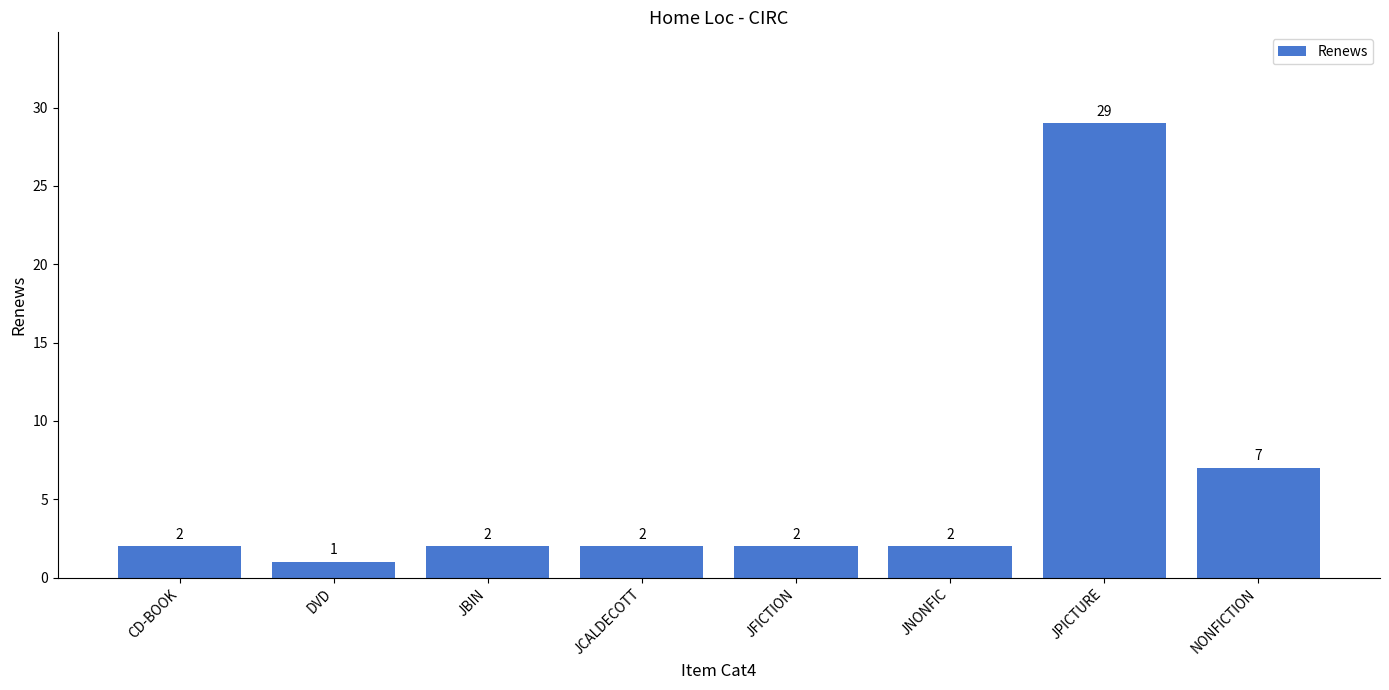

Which label corresponds to the smallest value in the chart?

DVD